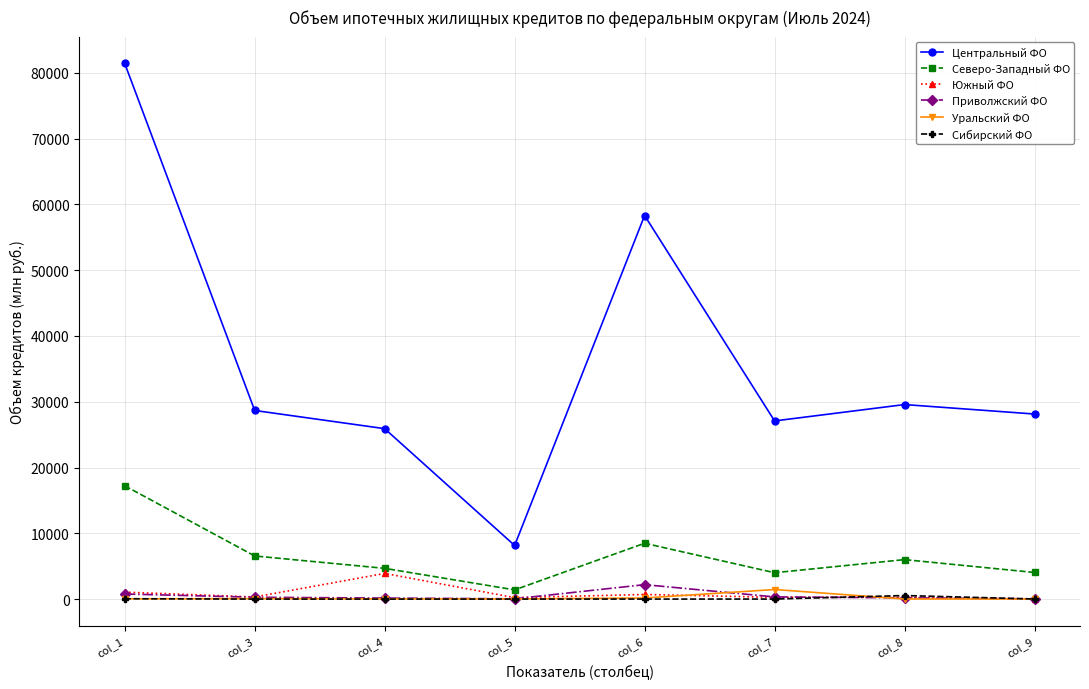

What is the total value across all series at col_7?

33140